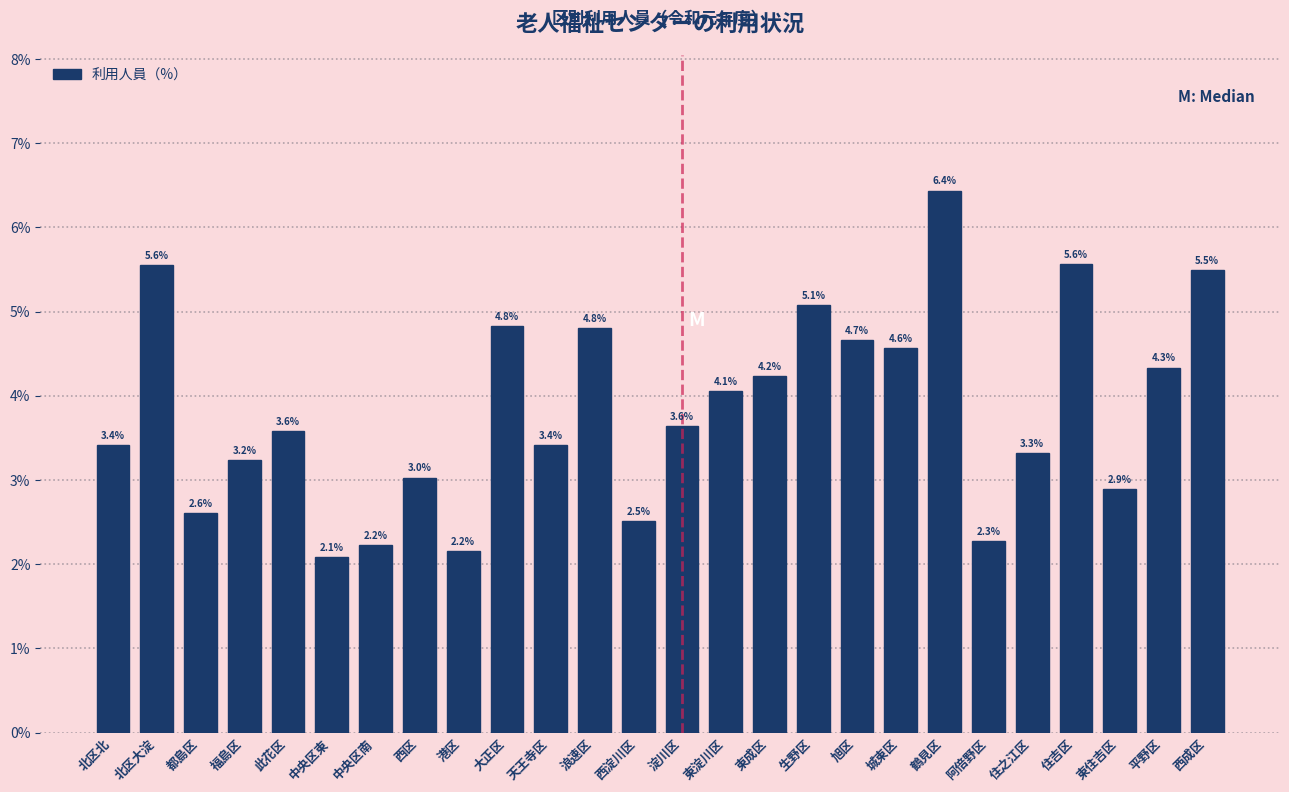

Reading left to right, what are all the values shown in this chart?

3.4	5.6	2.6	3.2	3.6	2.1	2.2	3.0	2.2	4.8	3.4	4.8	2.5	3.6	4.1	4.2	5.1	4.7	4.6	6.4	2.3	3.3	5.6	2.9	4.3	5.5